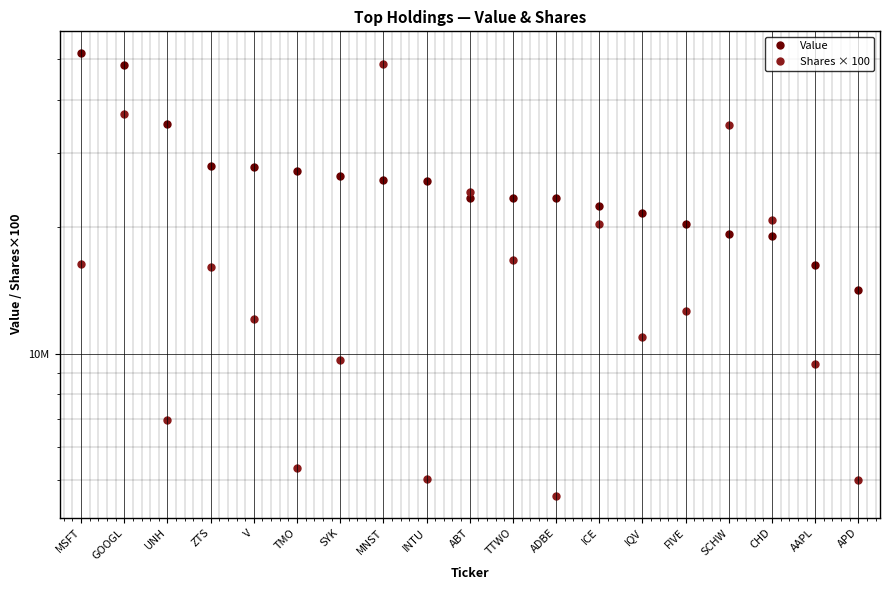

Which series changed the most between MSFT and ADBE?

Value